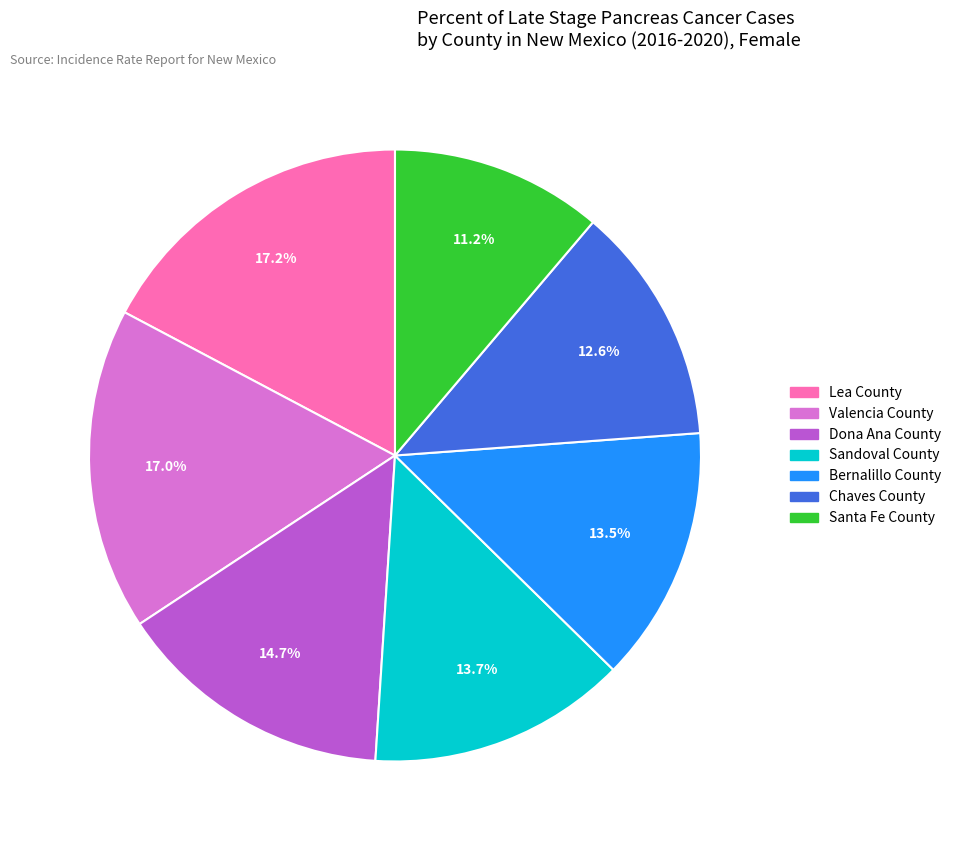

To the nearest percent, what portion does Dona Ana County represent?

15%